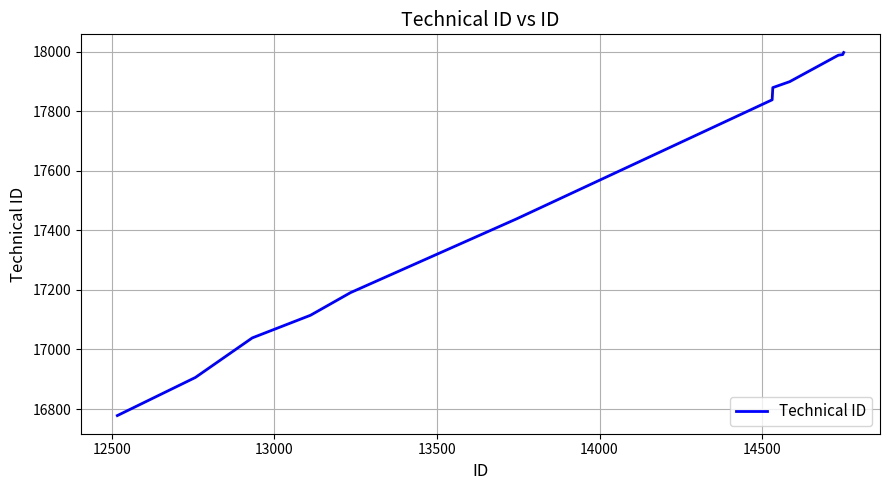

What is the minimum value shown in the chart?

16778